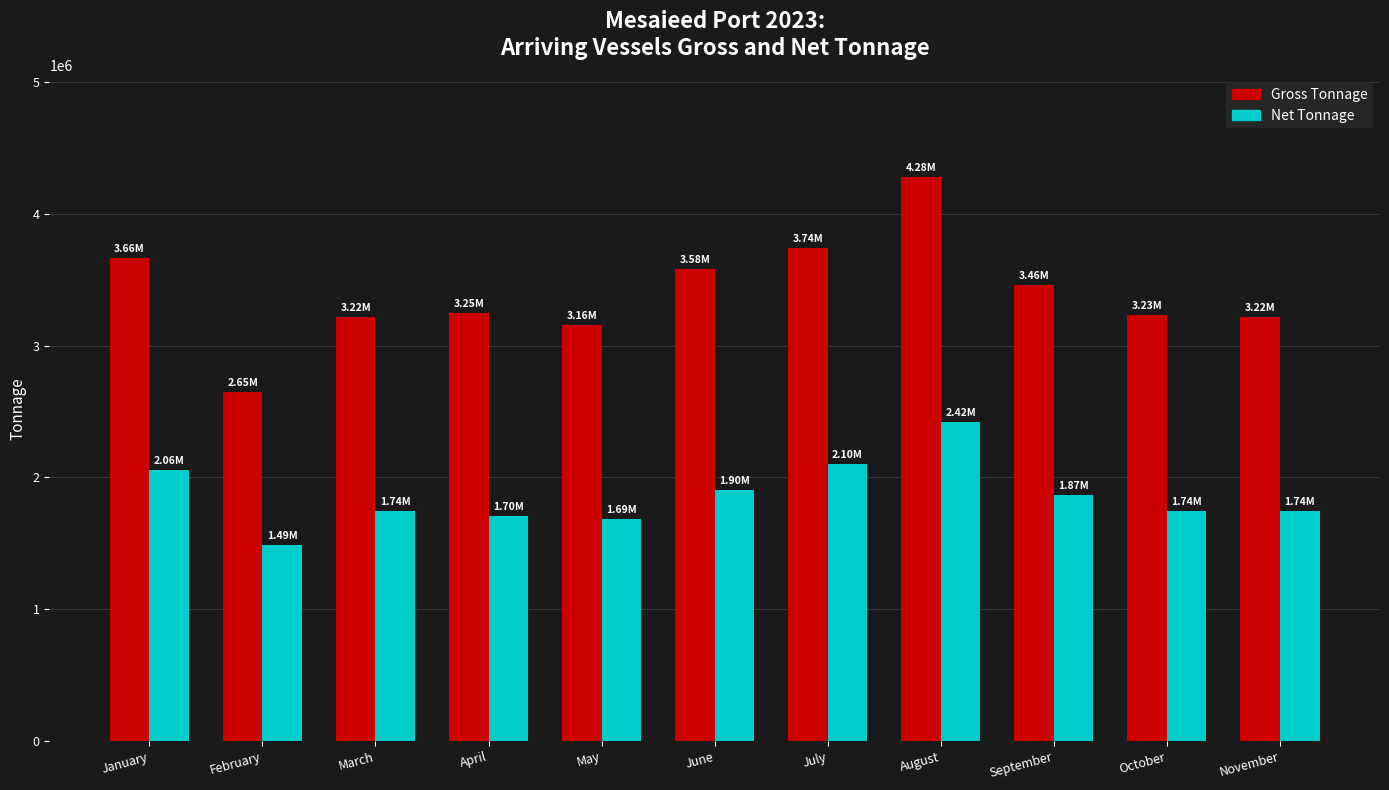

What is the greatest value displayed?

4278441